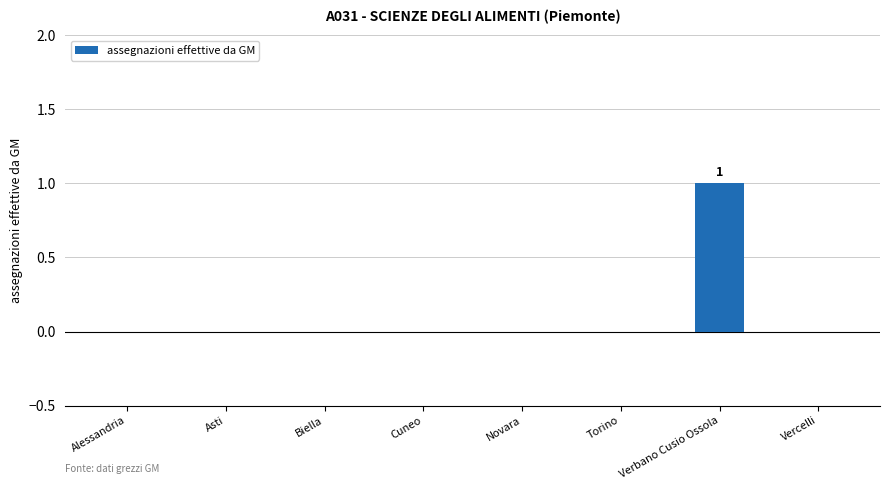

Which label corresponds to the largest value in the chart?

Verbano Cusio Ossola